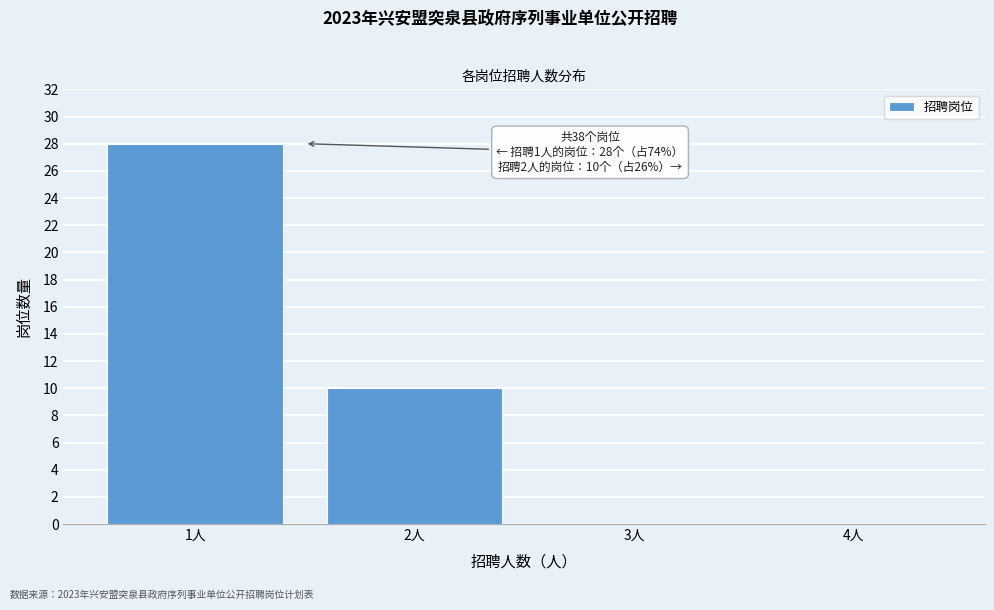

Reading left to right, list all the values displayed in this chart.

1人=28	2人=10	3人=0	4人=0